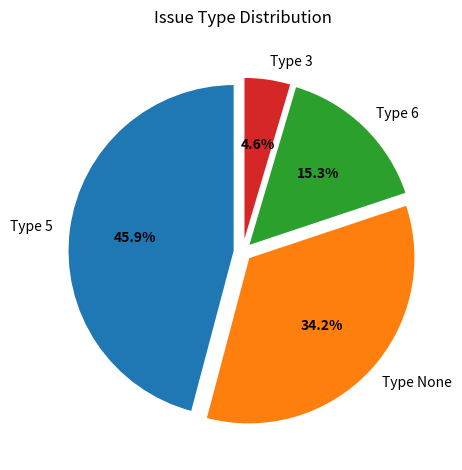

Combined, do Type None and Type 6 account for over 50%?

No